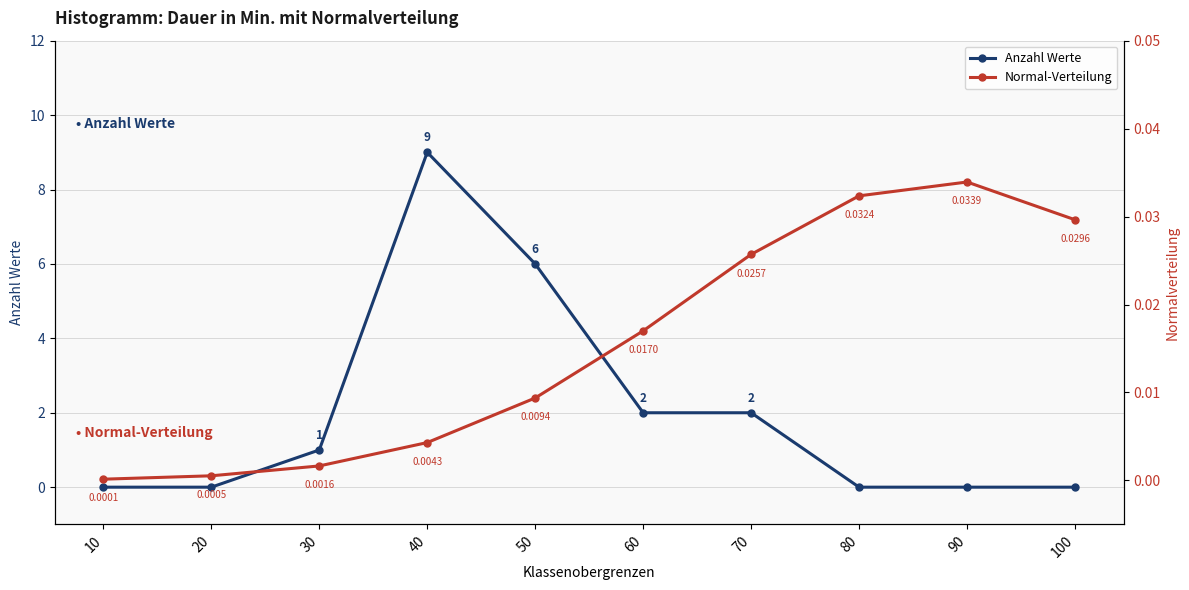

What is the total value across all series at 30?

1.0